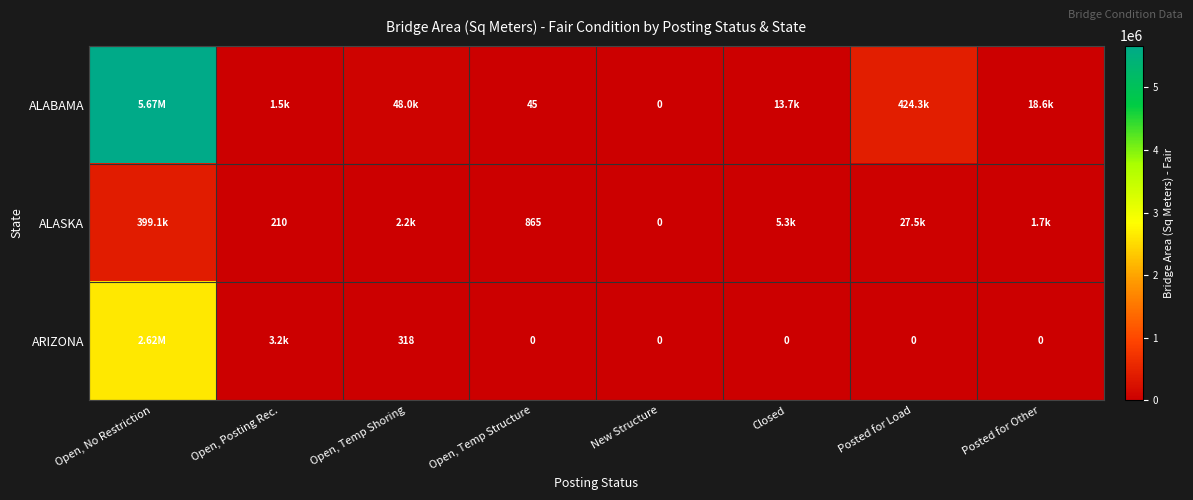

What is the total value across all series at Open, No Restriction?

8685812.0